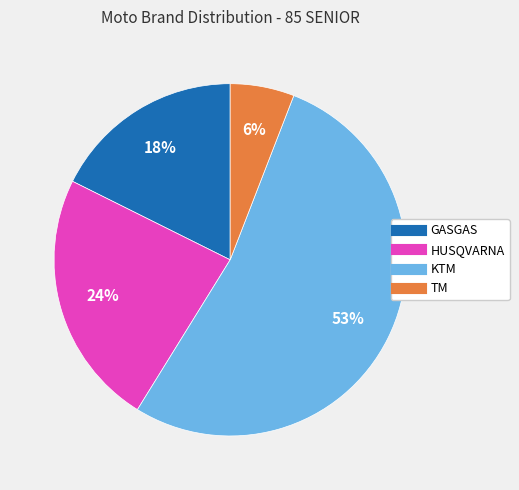

Does any single category account for the majority?

Yes